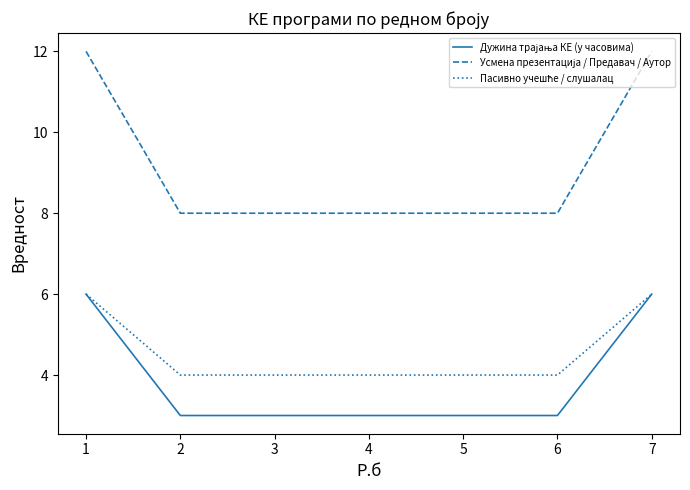

What is the maximum value shown in the chart?

12